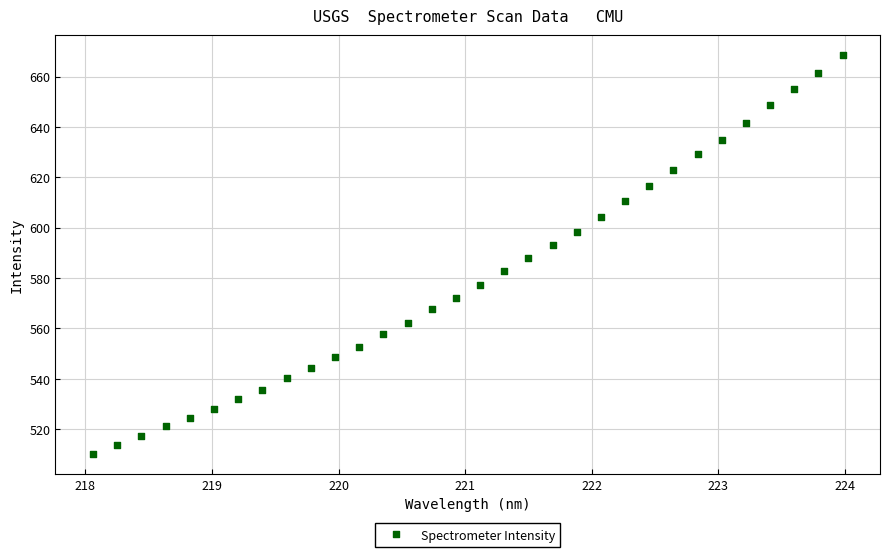

What is the range of X values (max minus min)?

5.9